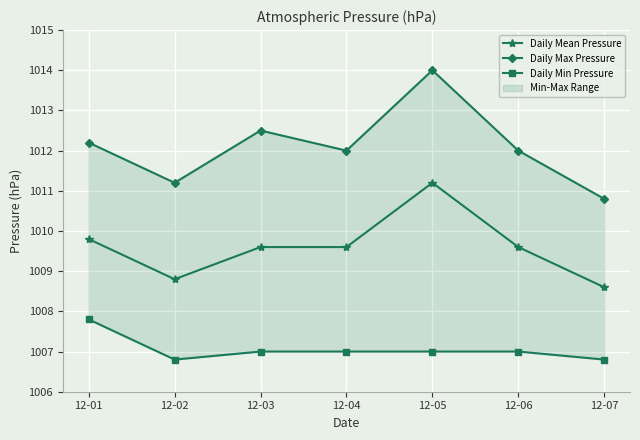

Between 12-01 and 12-04, which series saw the biggest shift?

Daily Min Pressure